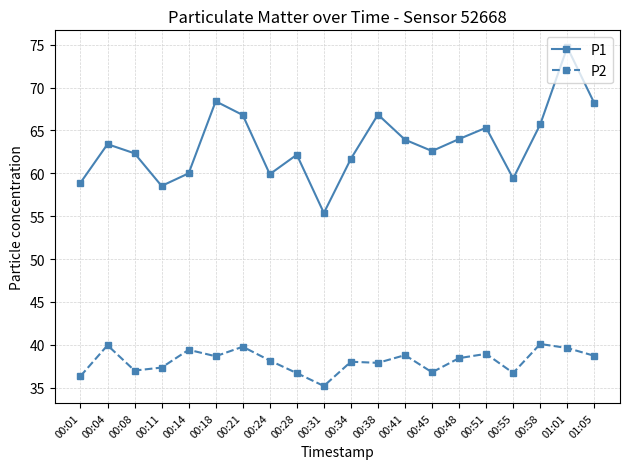

True or false: P2 and P1 cross at least once.

False